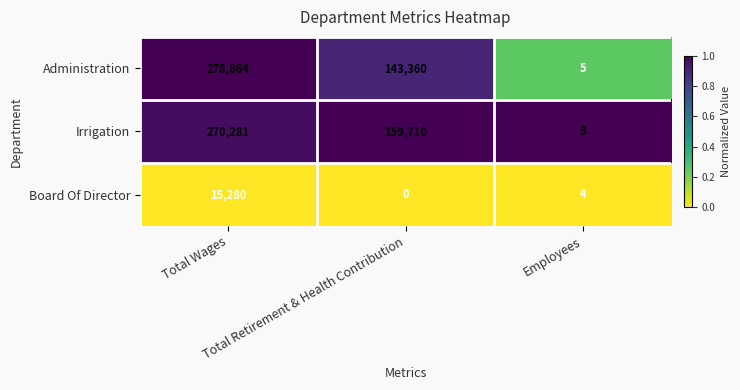

Which series has the widest spread of values?

Administration